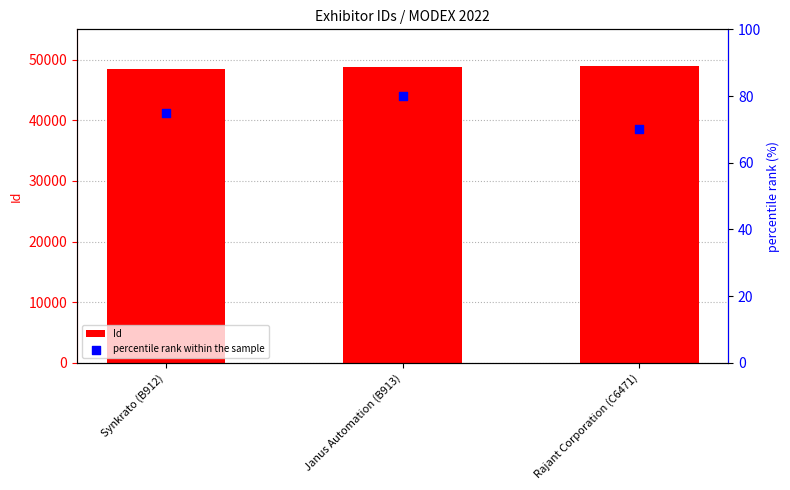

Which series contains the highest Y value?

Id